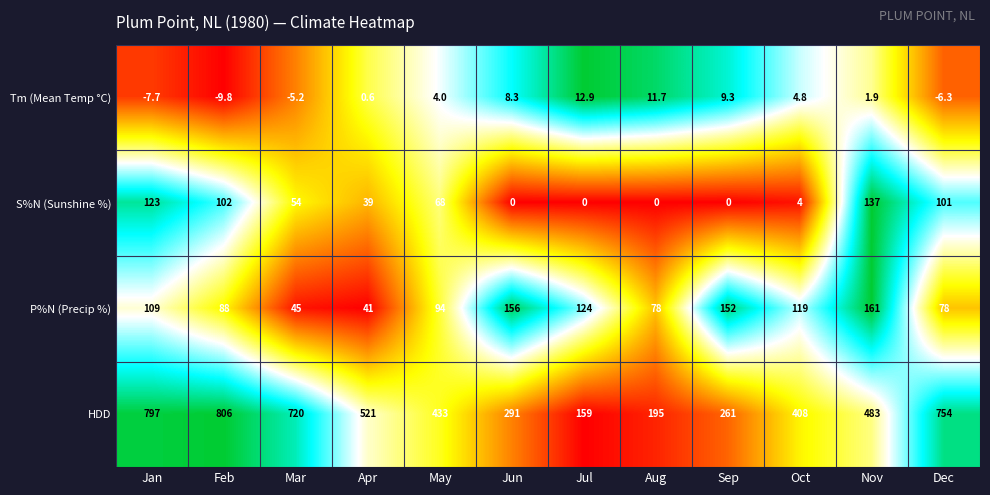

What is the difference between the HDD values at Apr and Jun?

230.0